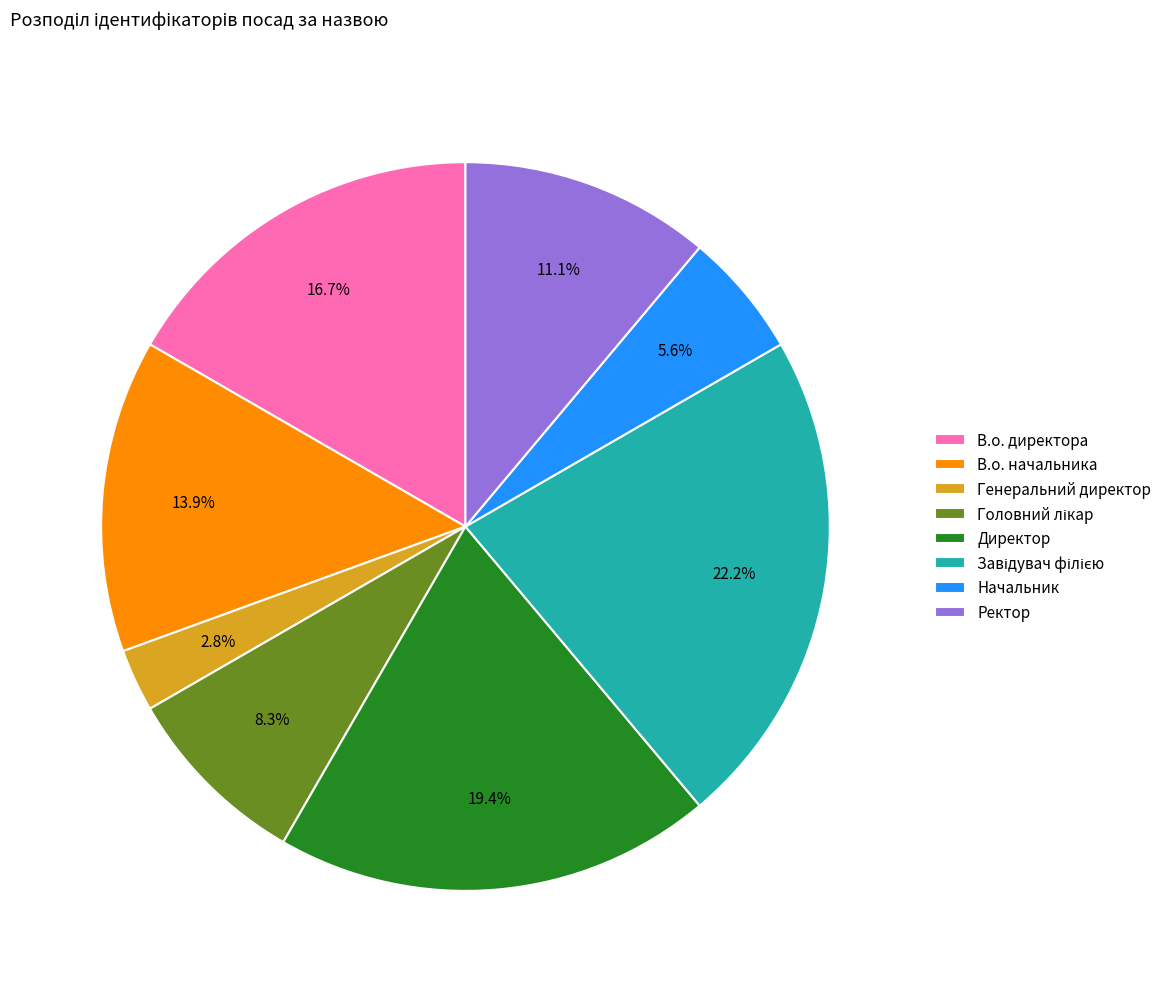

What is the ratio of the value at Ректор to the value at Начальник?

2.0